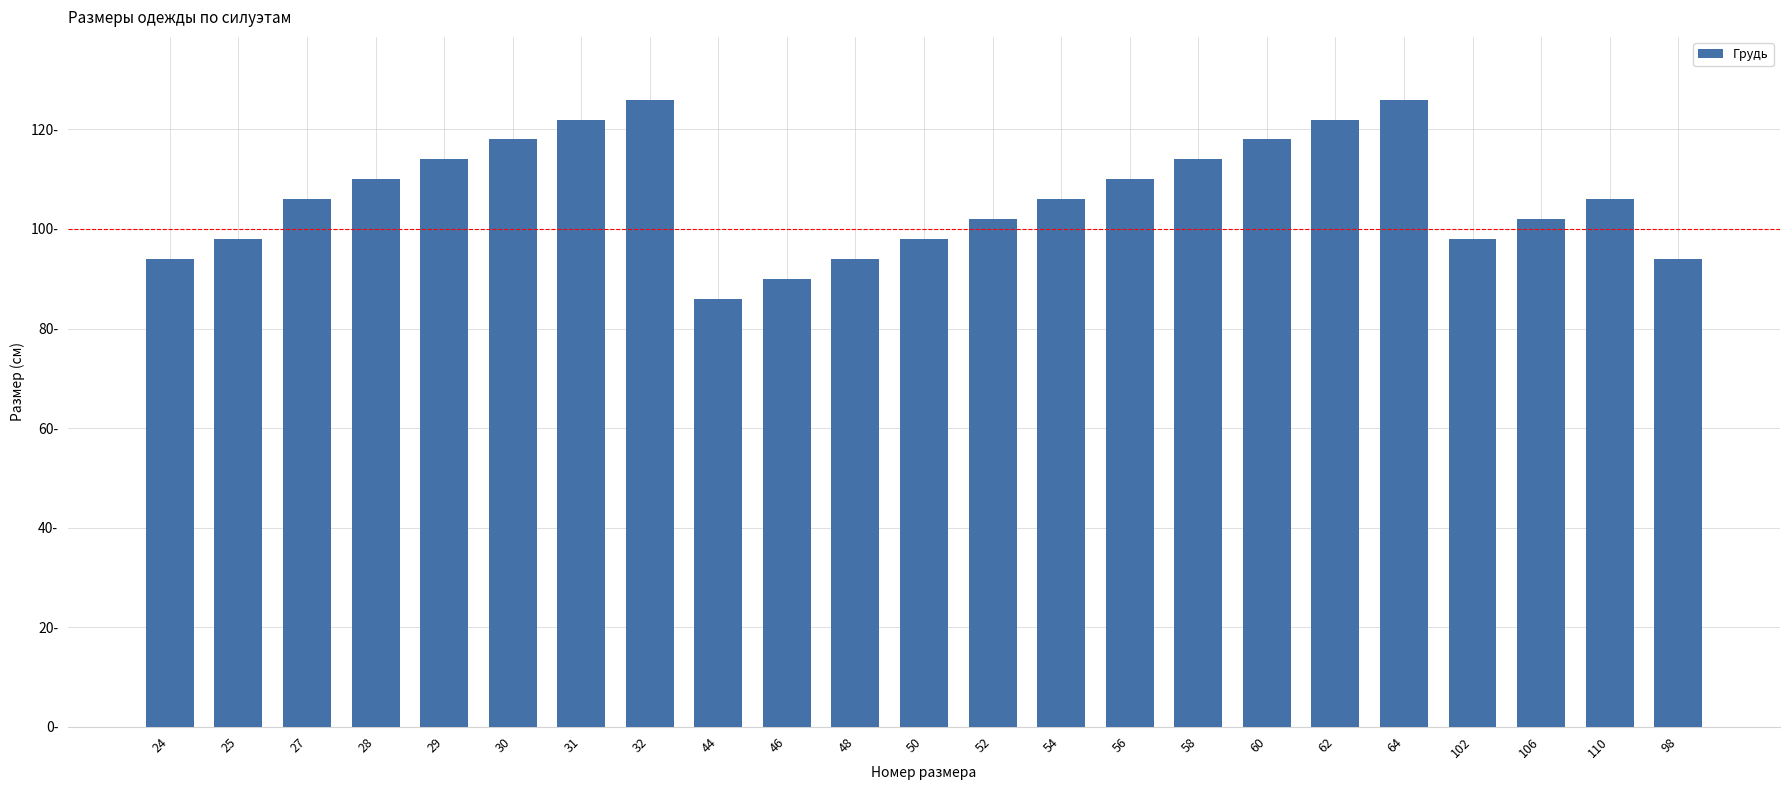

Are the bars horizontal?

No